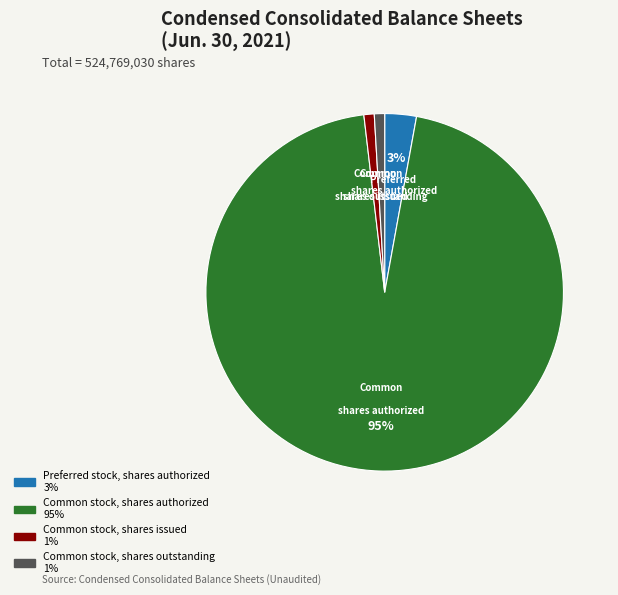

To the nearest percent, what is the difference between the largest and smallest slice percentages?

94%